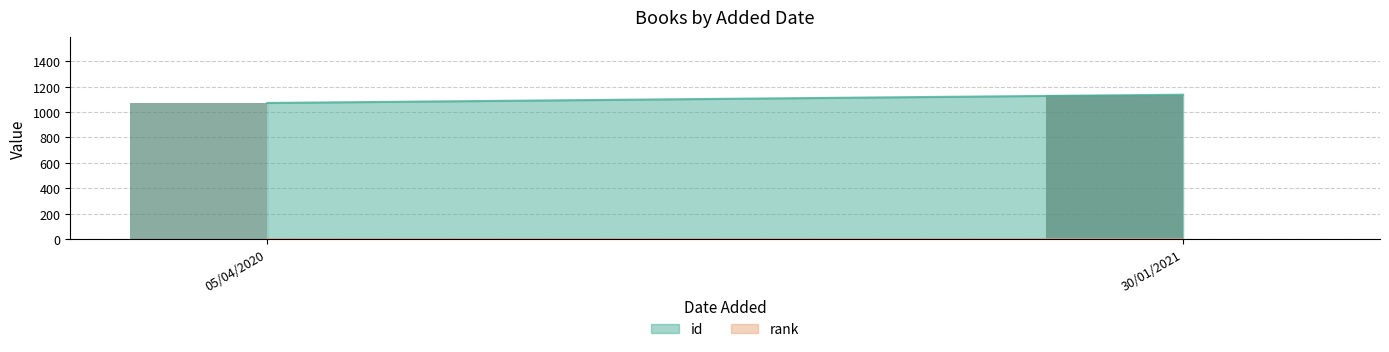

At which category does the chart reach its peak across all series?

30/01/2021